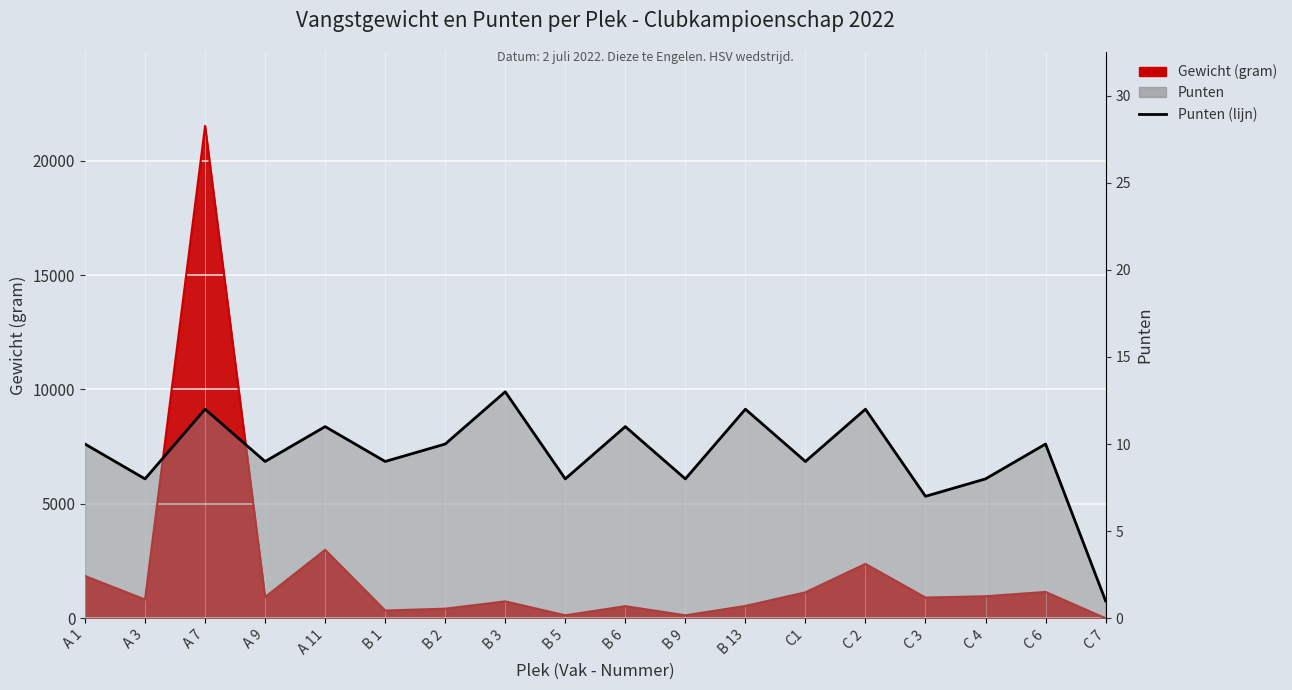

True or false: there are more than 1 points higher than both neighbors.

True